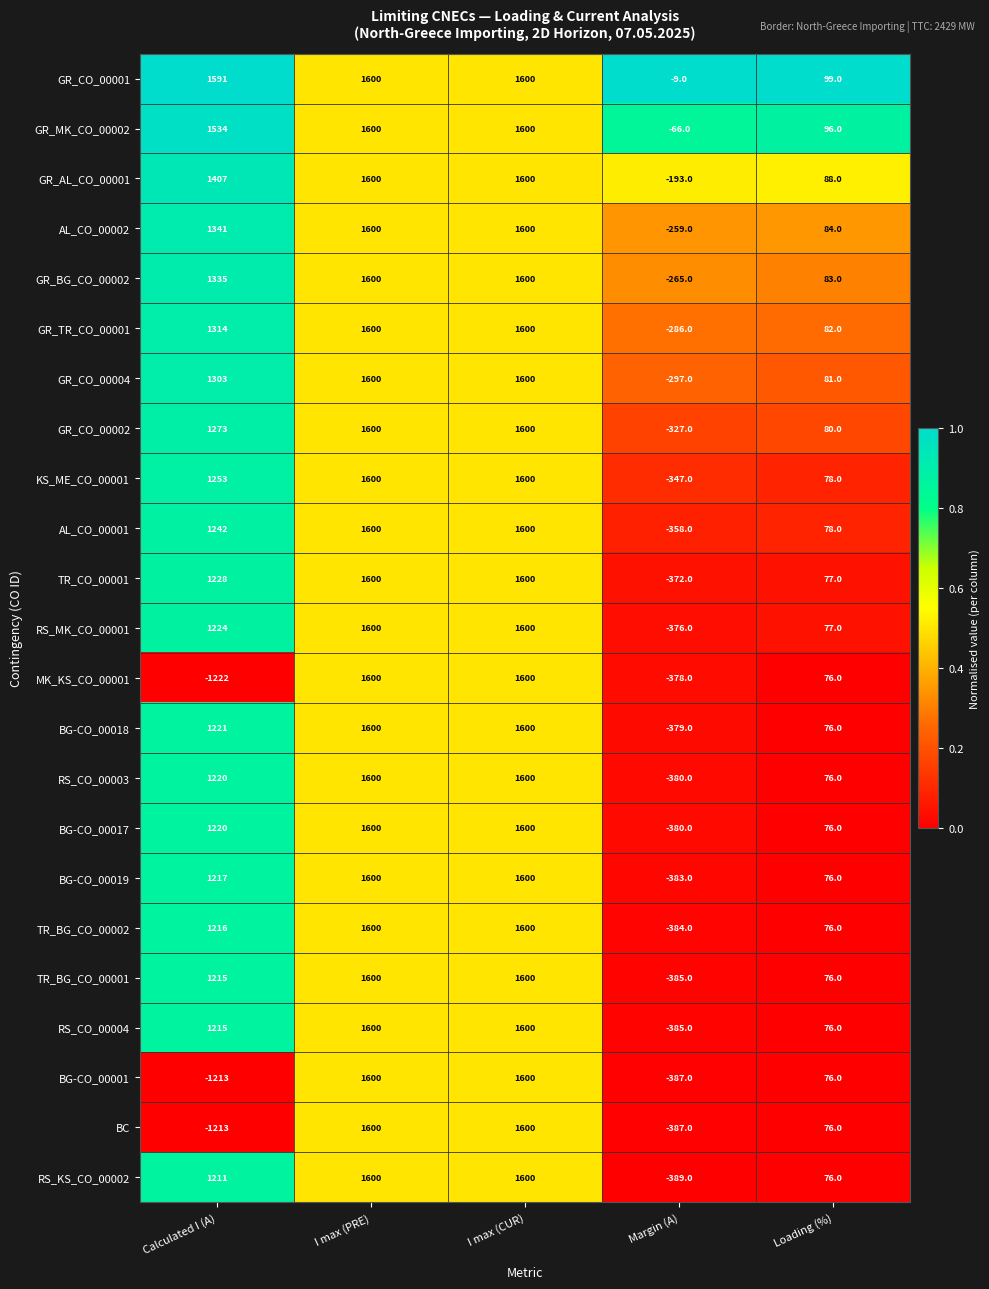

Is the value of MK_KS_CO_00001 at I max (CUR) greater than the value of GR_BG_CO_00002 at Margin (A)?

Yes